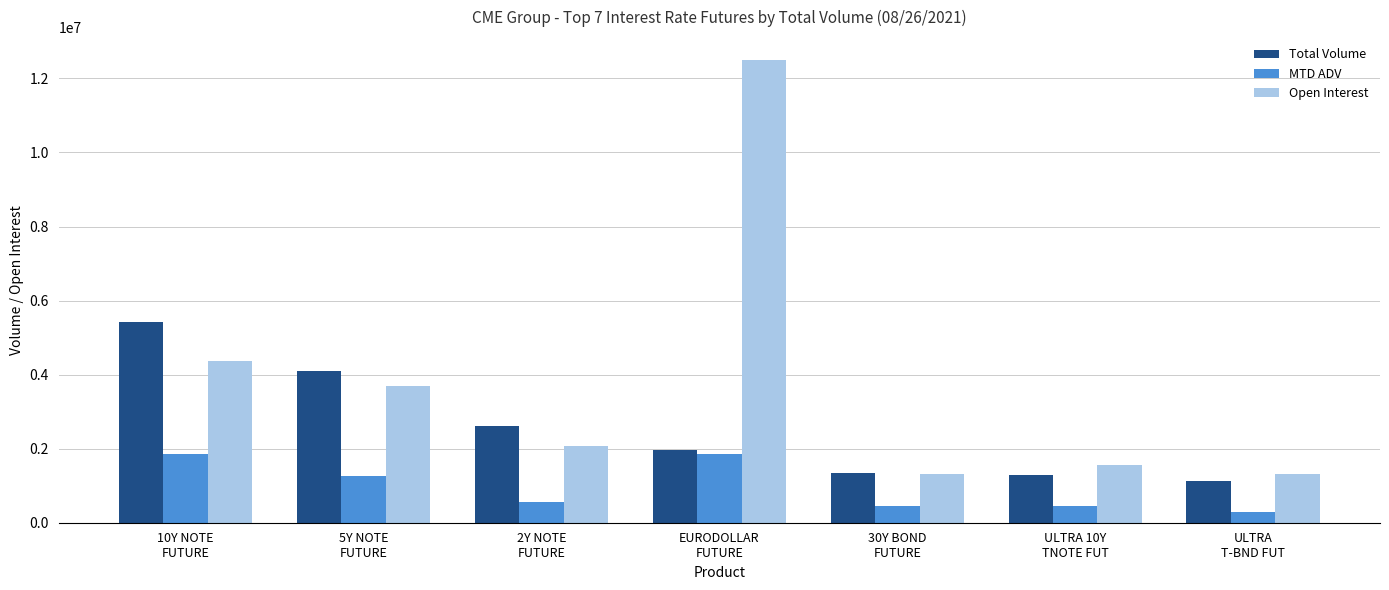

At which category is the sum across all series the highest?

EURODOLLAR
FUTURE